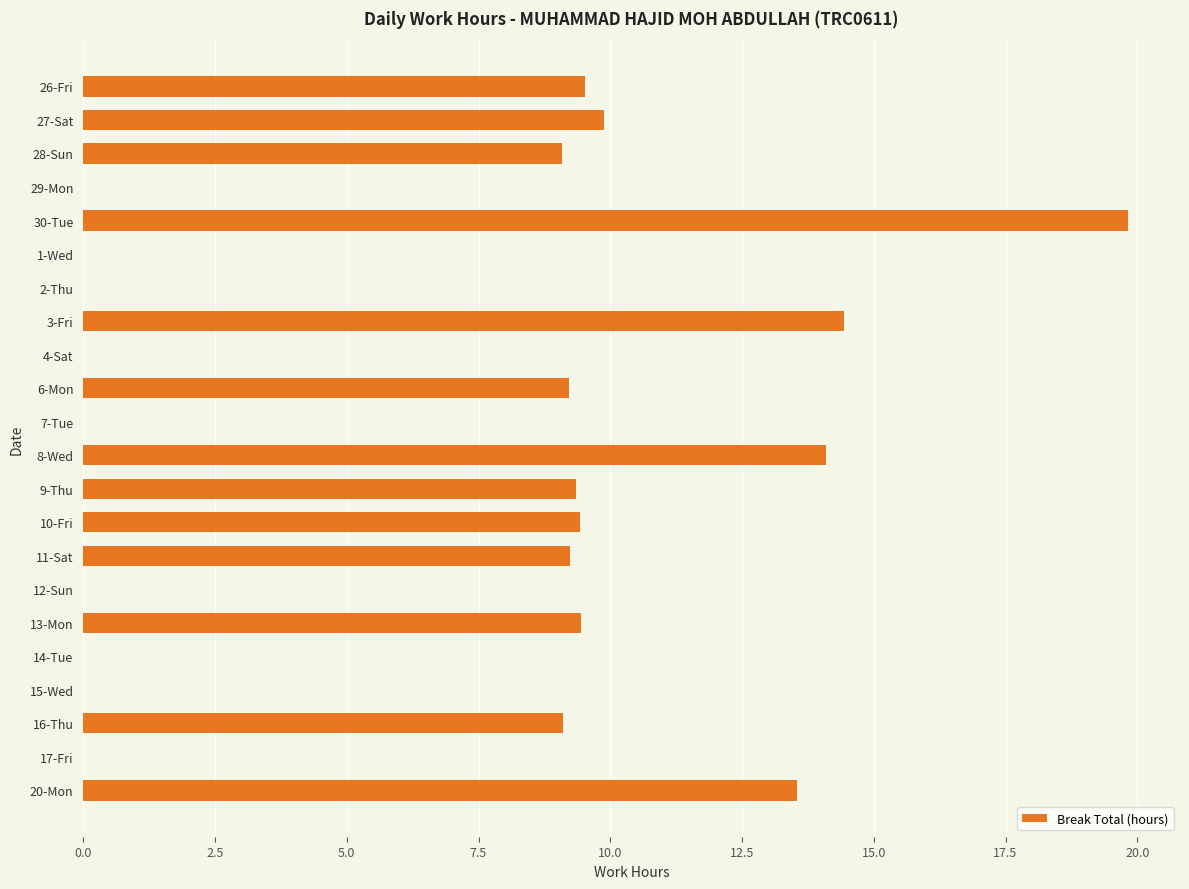

How many categories are shown in the chart?

22